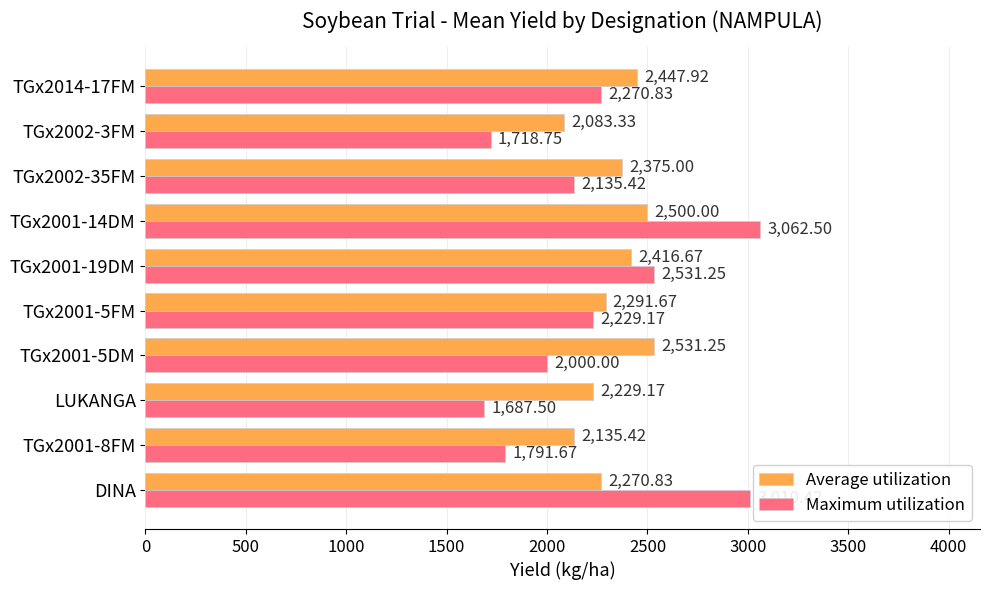

Which series changed the most between TGx2001-19DM and TGx2001-14DM?

Maximum utilization